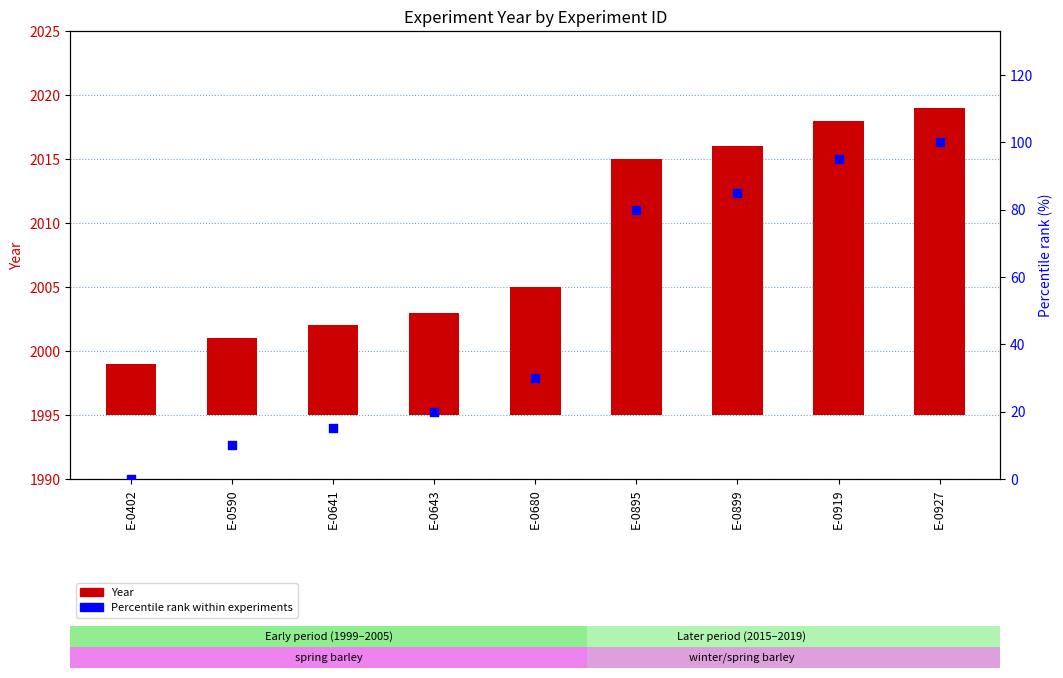

Which series reaches the minimum Y coordinate?

Percentile rank within experiments